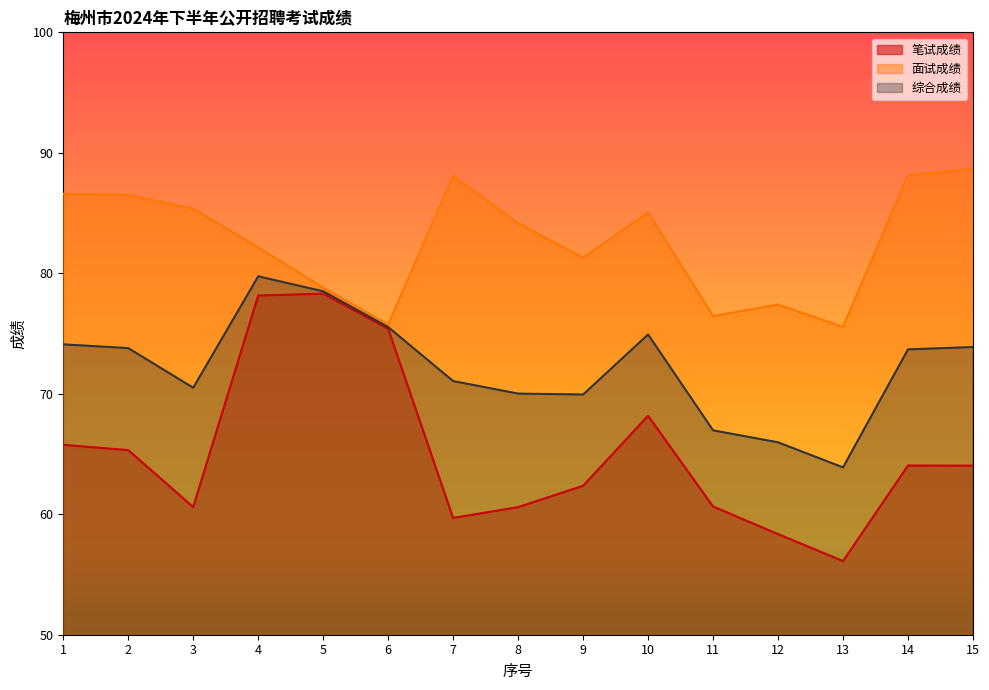

Reading left to right, transcribe all the data shown in this chart.

笔试成绩: 65.8	65.3	60.6	78.2	78.3	75.4	59.7	60.6	62.4	68.2	60.6	58.4	56.1	64.0	64.0
面试成绩: 86.6	86.5	85.3	82.2	78.8	75.8	88.1	84.2	81.3	85.0	76.5	77.4	75.5	88.2	88.7
综合成绩: 74.1	73.8	70.5	79.8	78.5	75.5	71.1	70.0	69.9	74.9	67.0	66.0	63.9	73.7	73.9